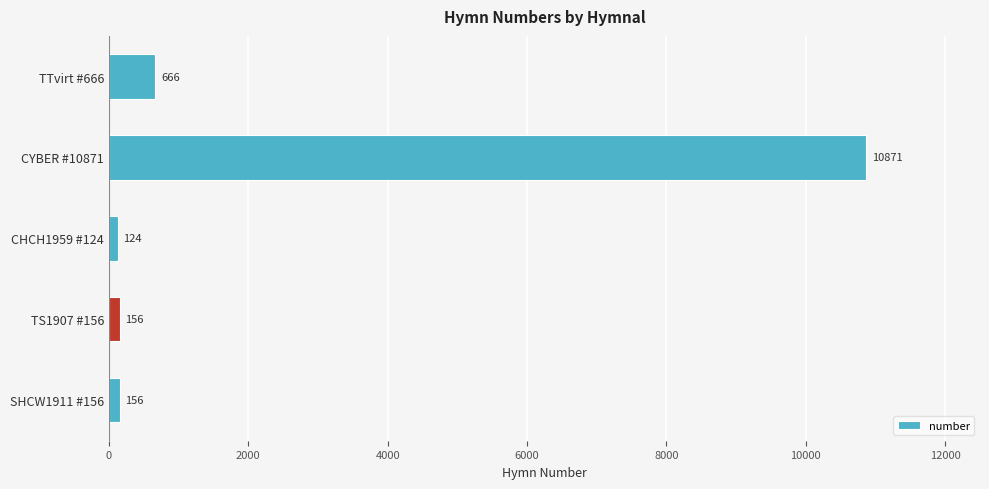

What is the average value?

2395